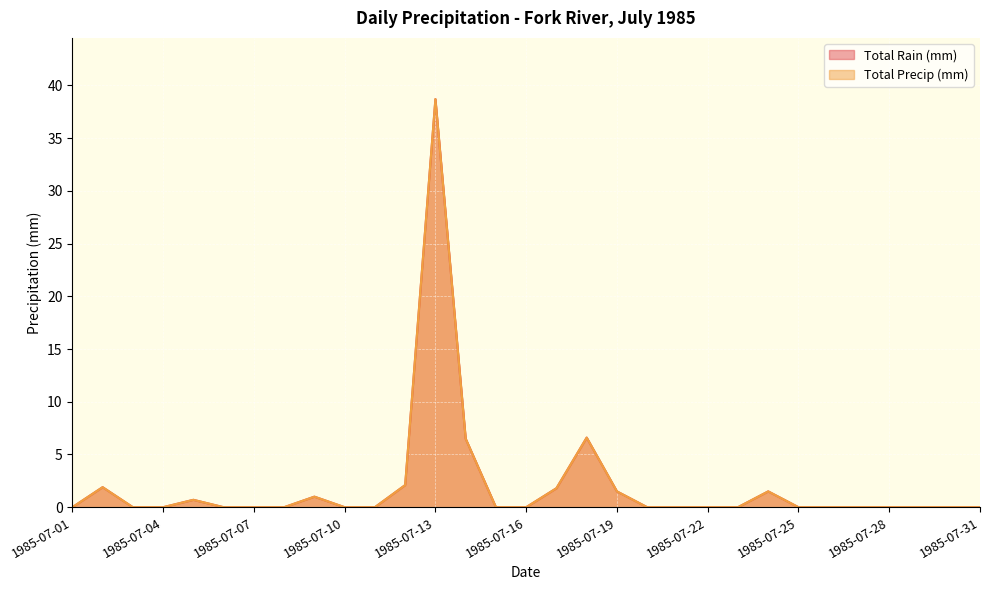

The Total Rain (mm) series shows 0.3 at 1985-07-24. True or false?

False